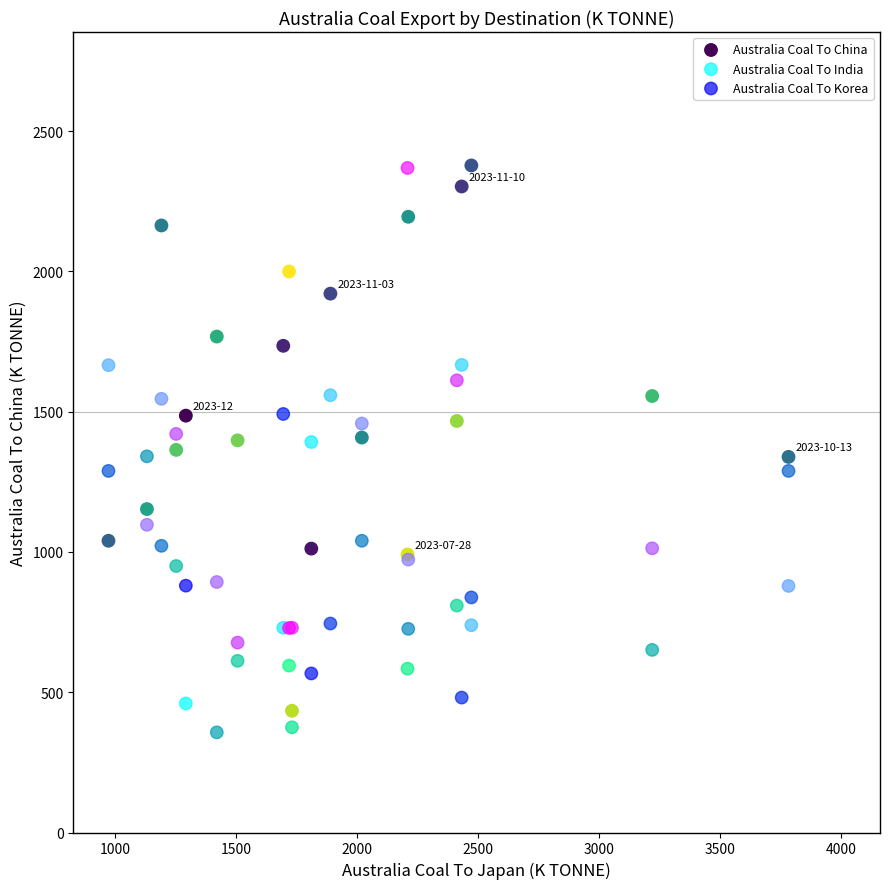

What are all the series names shown in the legend?

Australia Coal To China, Australia Coal To India, Australia Coal To Korea